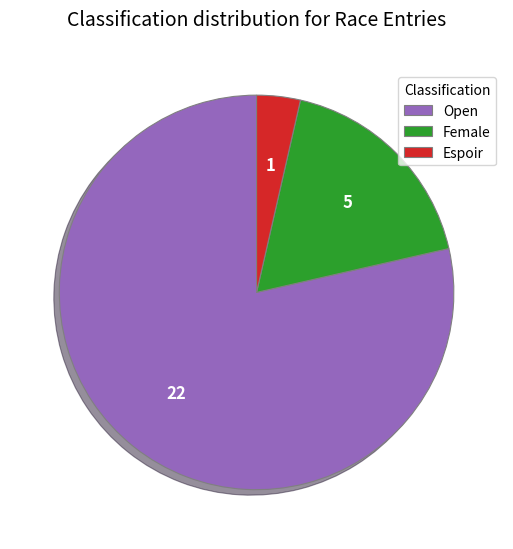

Rank the categories by value from lowest to highest.

Espoir, Female, Open